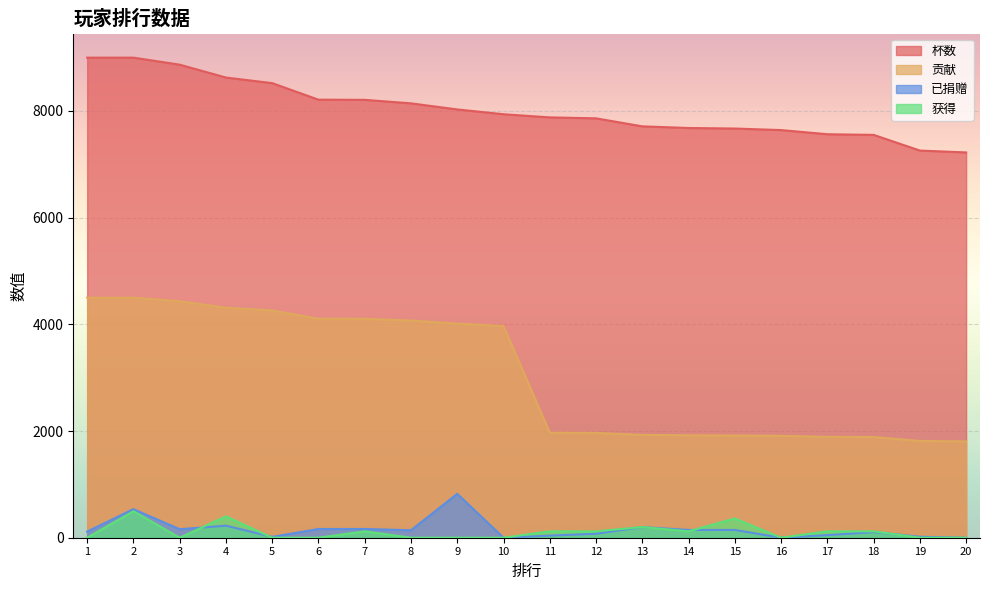

At which category does 获得 reach its first local valley?

3